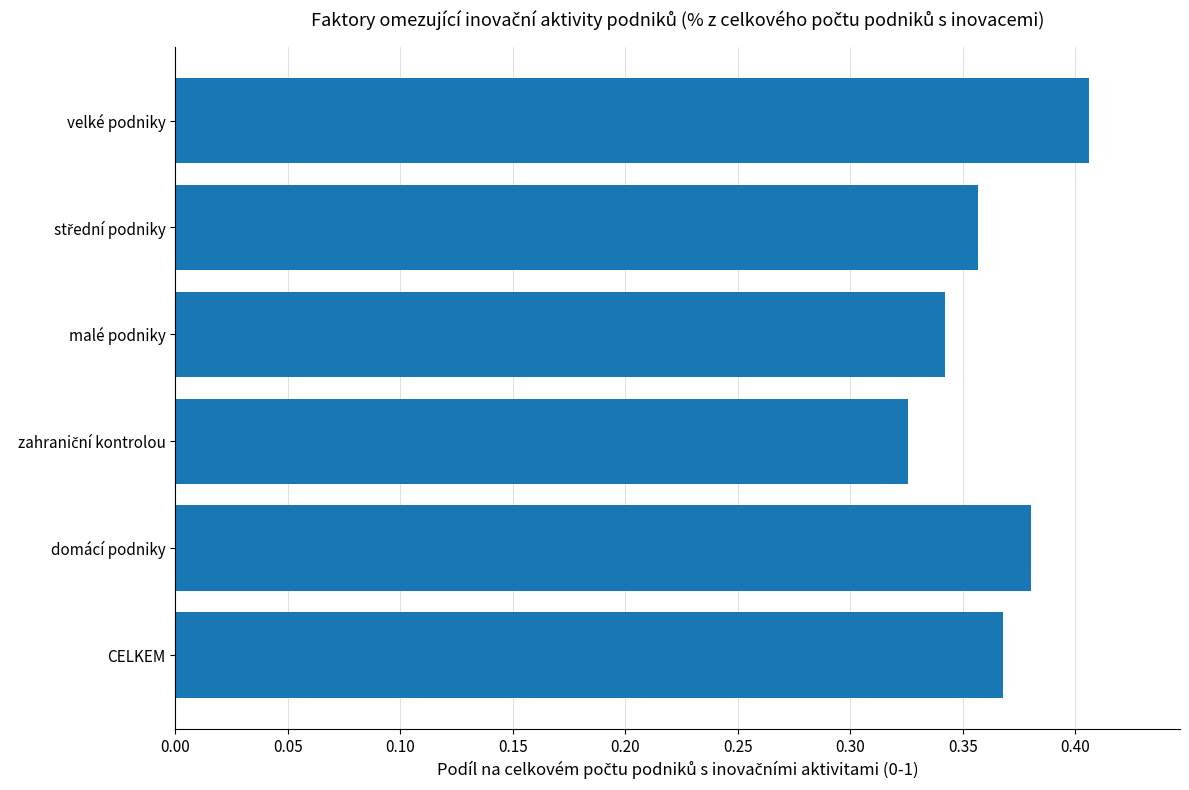

Is it true that the value at CELKEM is 0.1?

False